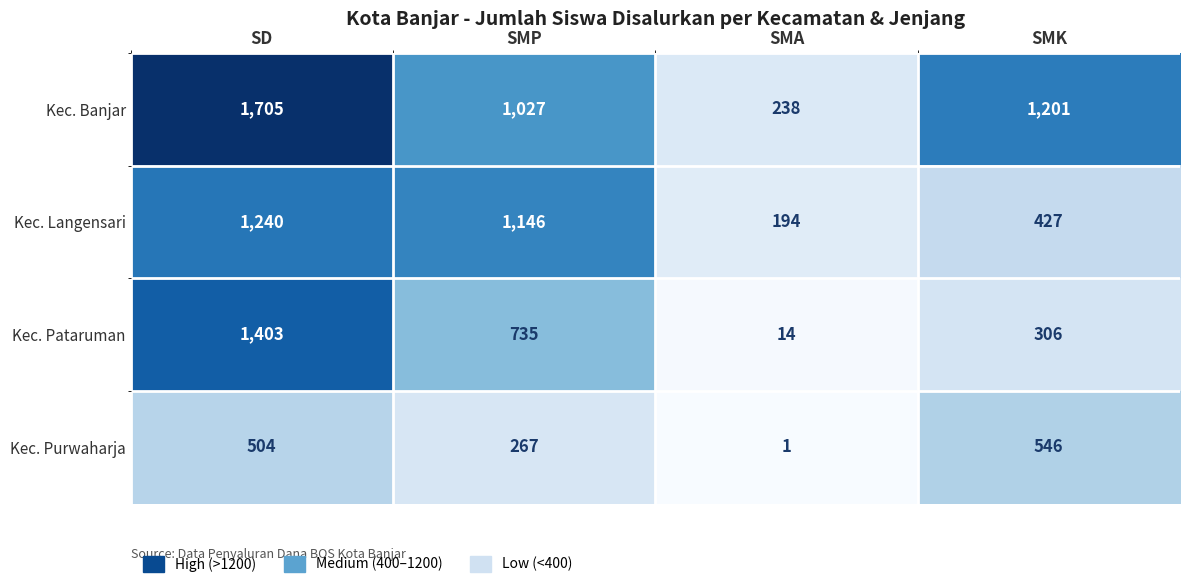

At SMA, list the series in order from smallest to largest.

Kec. Purwaharja, Kec. Pataruman, Kec. Langensari, Kec. Banjar